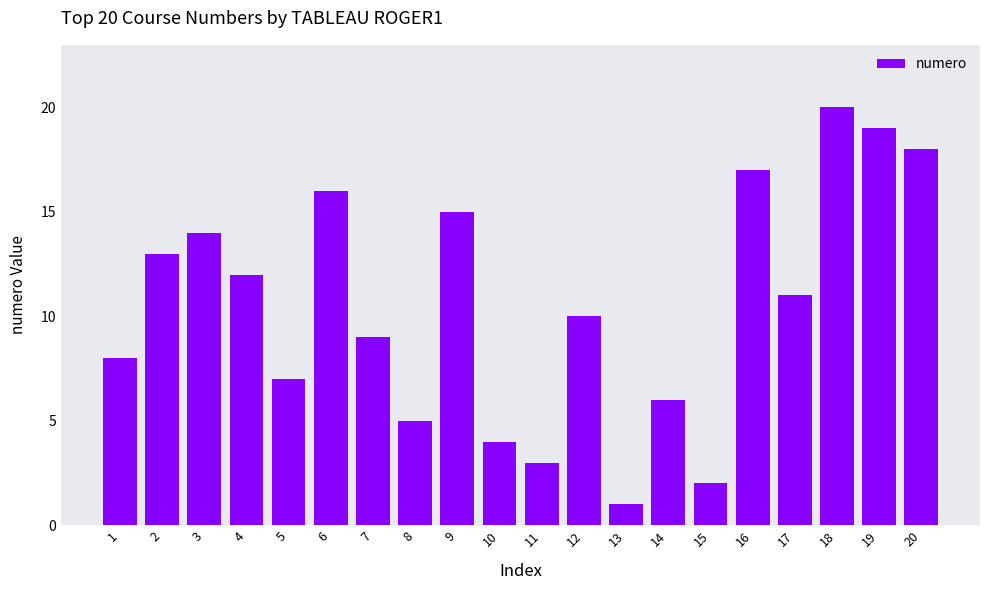

How many bars are there in total?

20